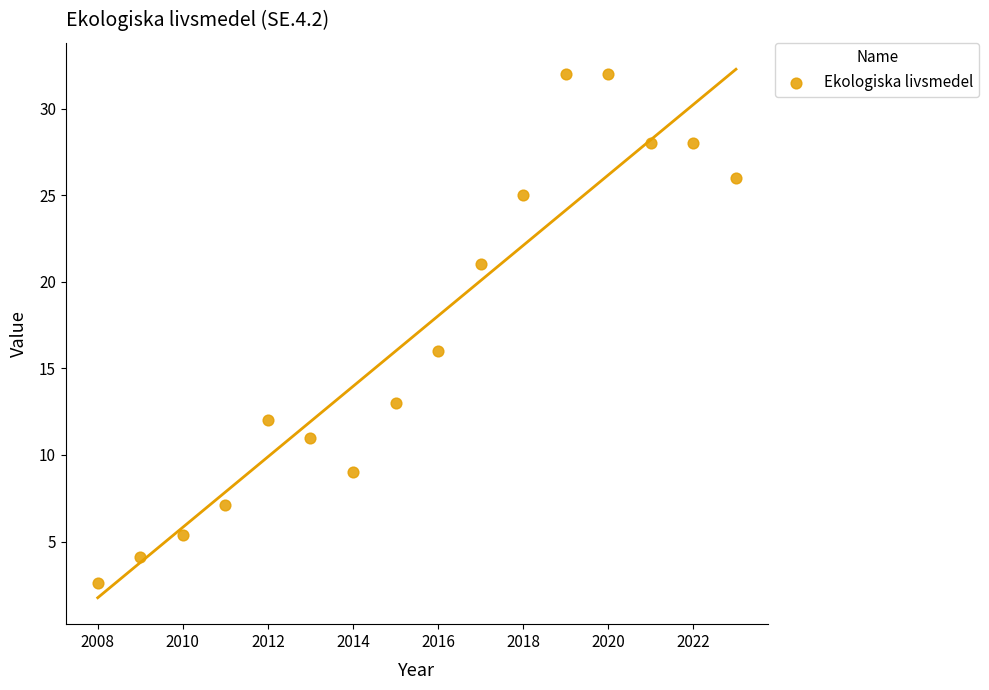

What is the range of Y values (max minus min)?

29.4